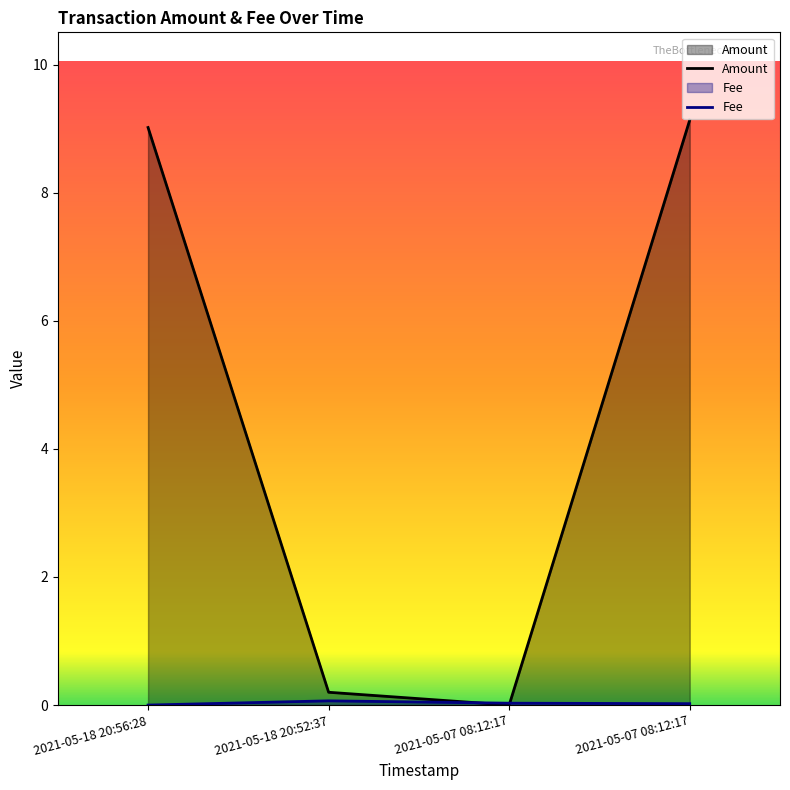

The Fee series shows 0.0 at 2021-05-07 08:12:17. True or false?

False